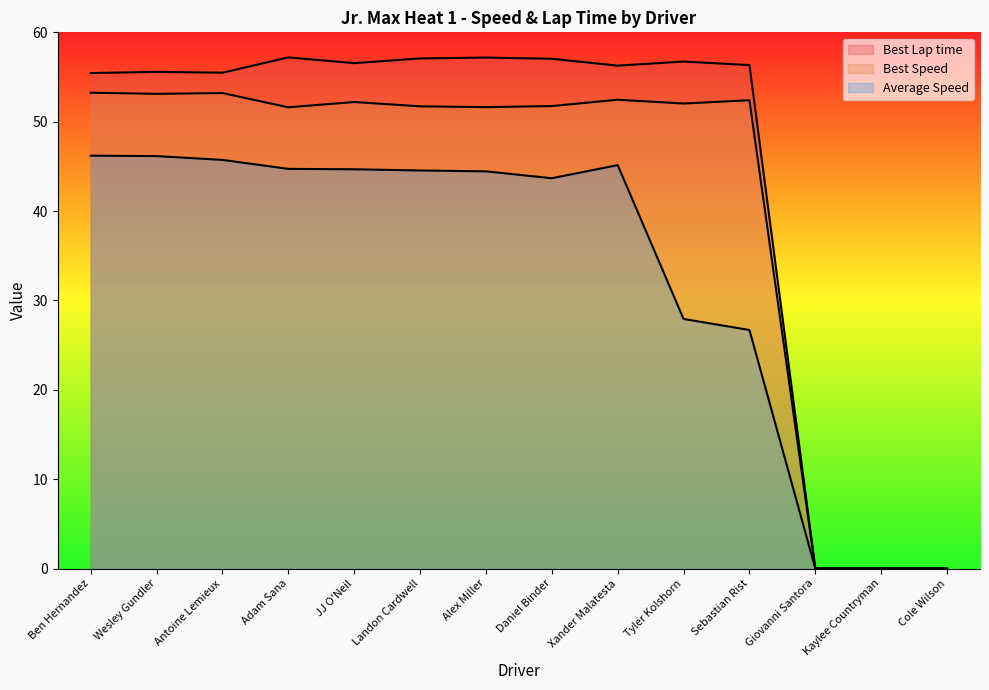

At which category is the sum across all series the highest?

Ben Hernandez